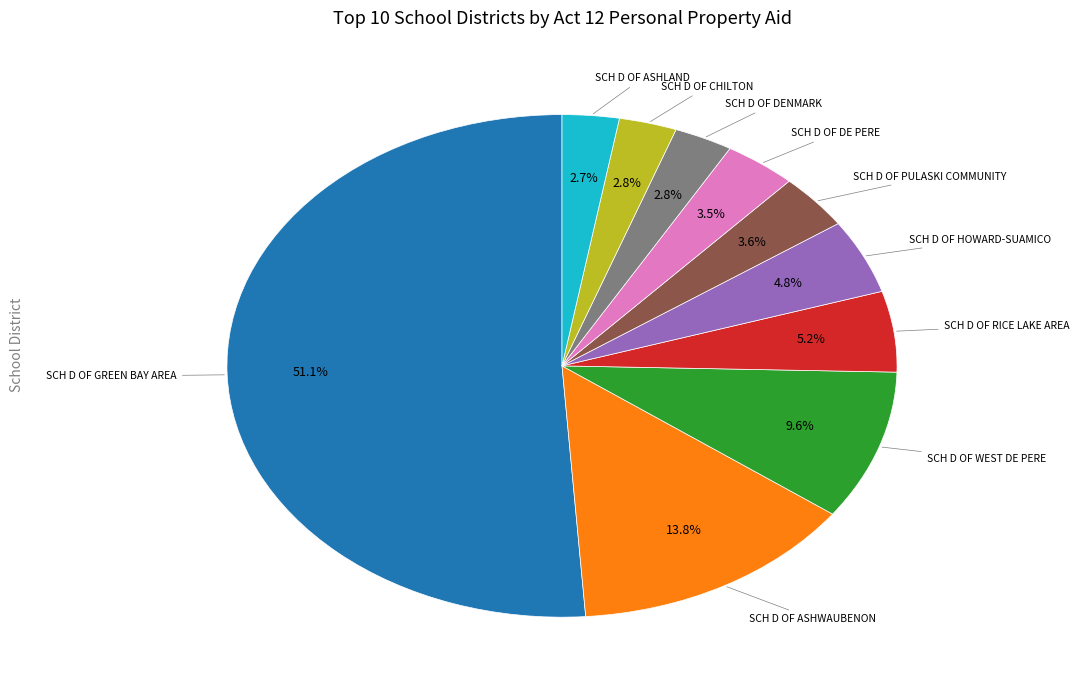

Does any single category account for the majority?

Yes